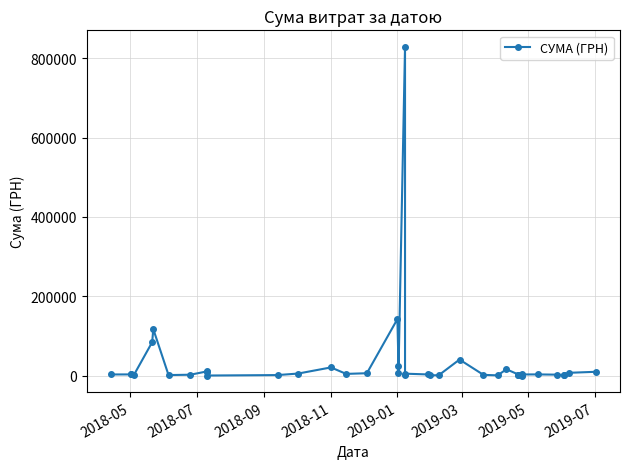

Approximately how many times larger is the value at 2019-03 compared to 2018-05?

40.7